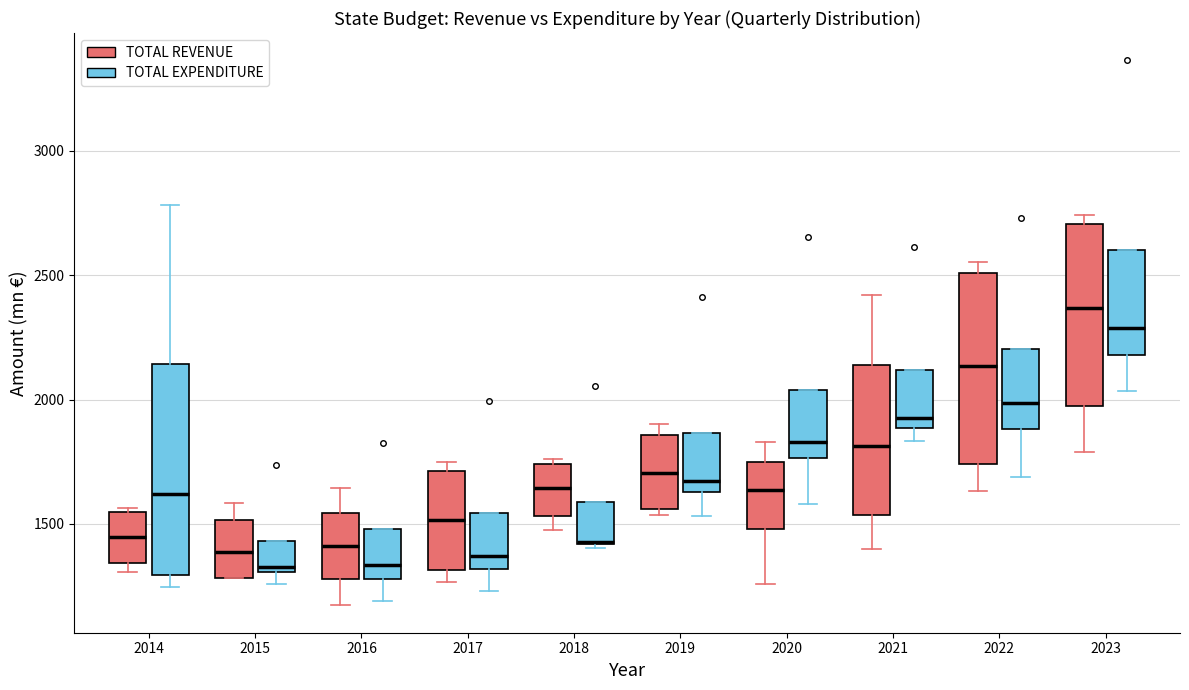

Comparing the boxes themselves (not the whiskers), which one is the tallest?

2014 (TOTAL EXPENDITURE)